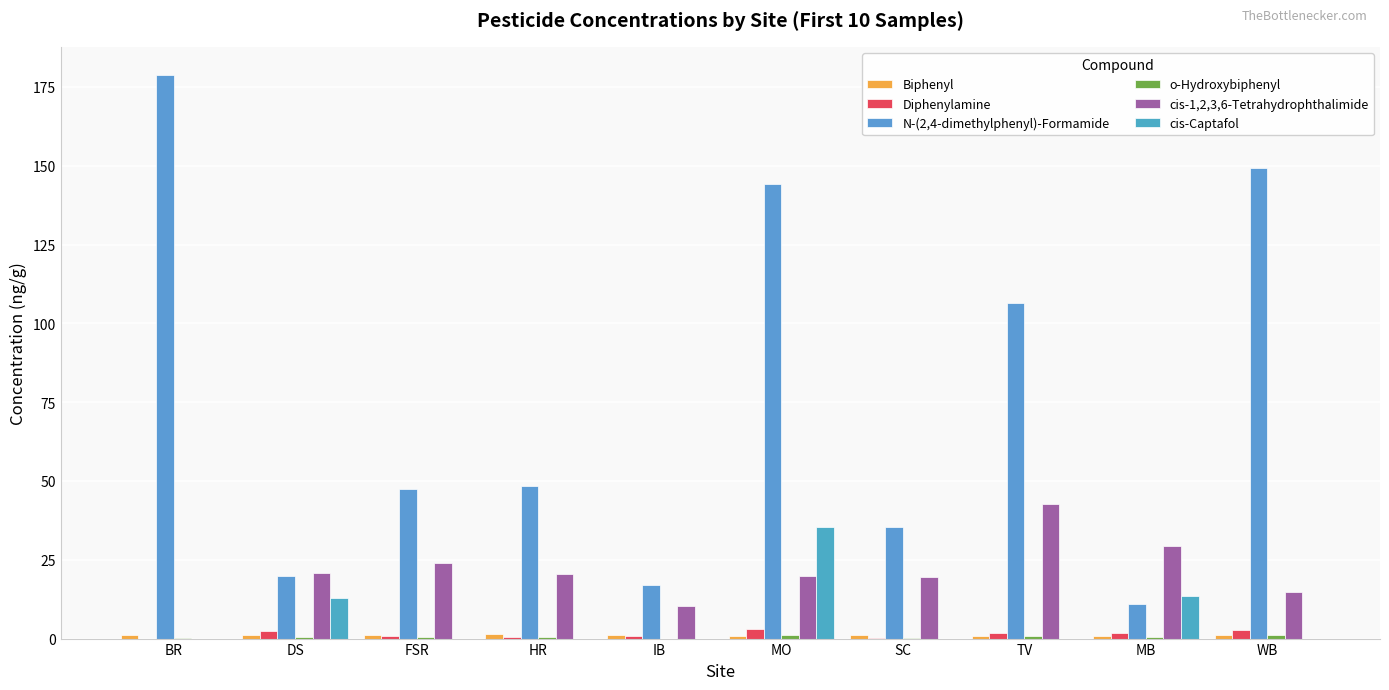

List the labels in order of N-(2,4-dimethylphenyl)-Formamide value, smallest first.

MB, IB, DS, SC, FSR, HR, TV, MO, WB, BR